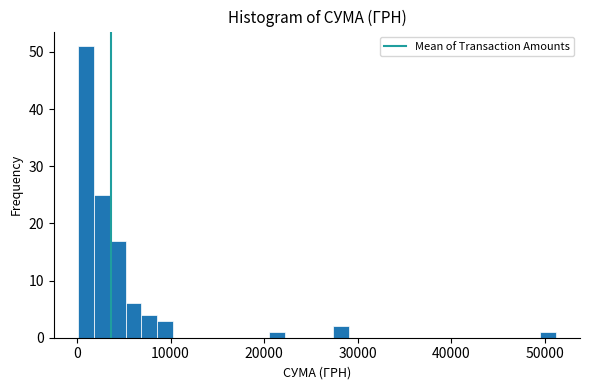

Read against the x-axis, roughly where is the centre of the tallest bar?

1000